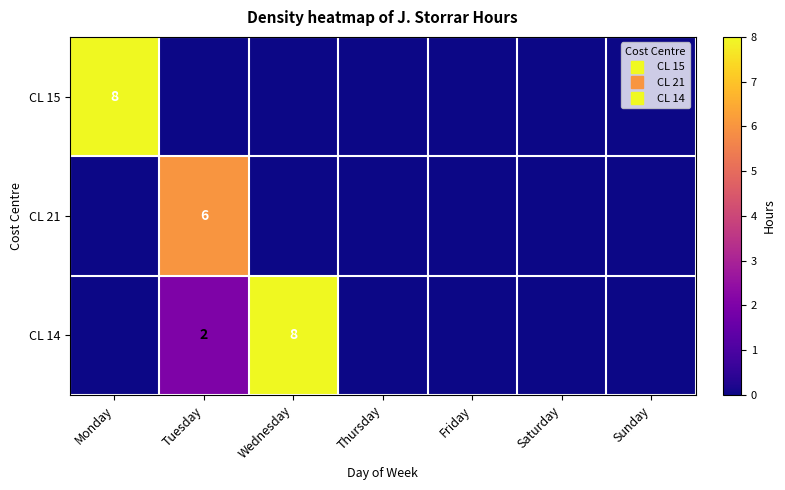

List the series in order of their peak value, highest first.

CL 15, CL 14, CL 21